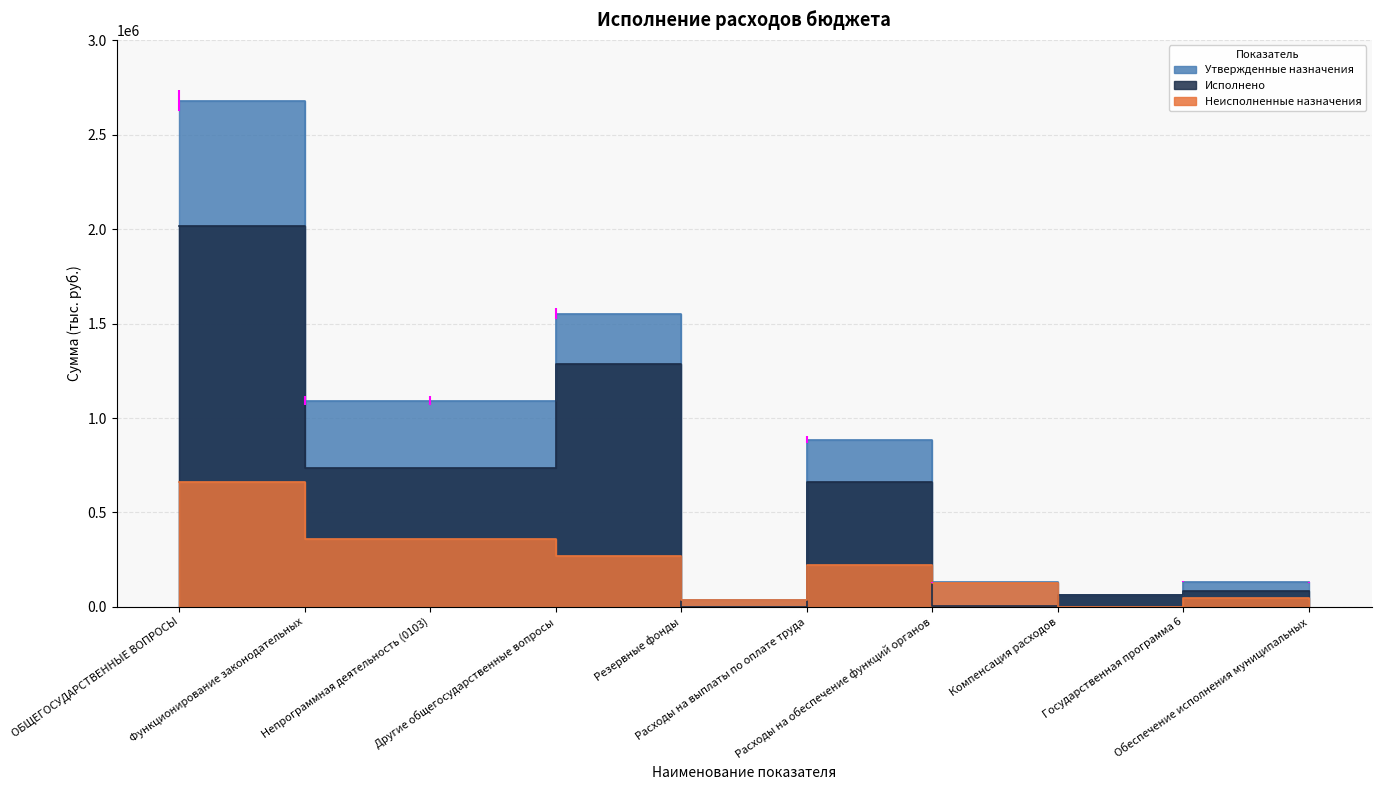

True or false: Неисполненные назначения has more than 1 points higher than both neighbors.

True